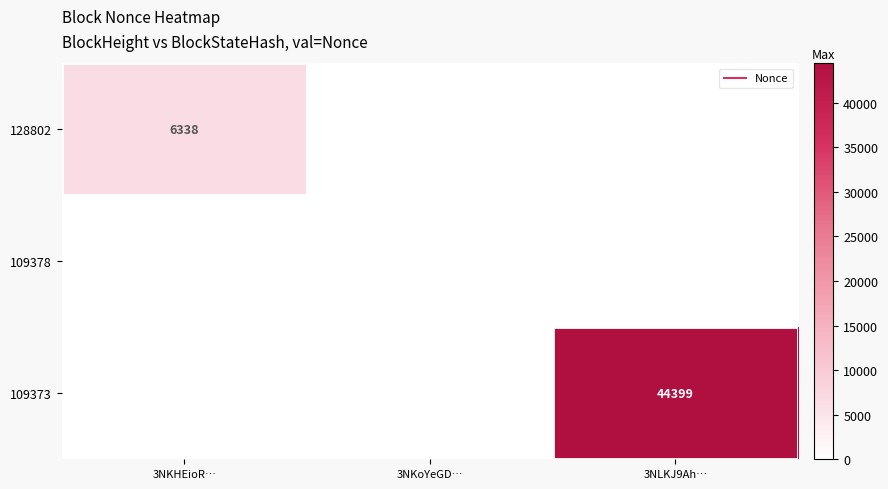

True or false: 128802 has a value of -2977 at 3NLKJ9Ah….

False